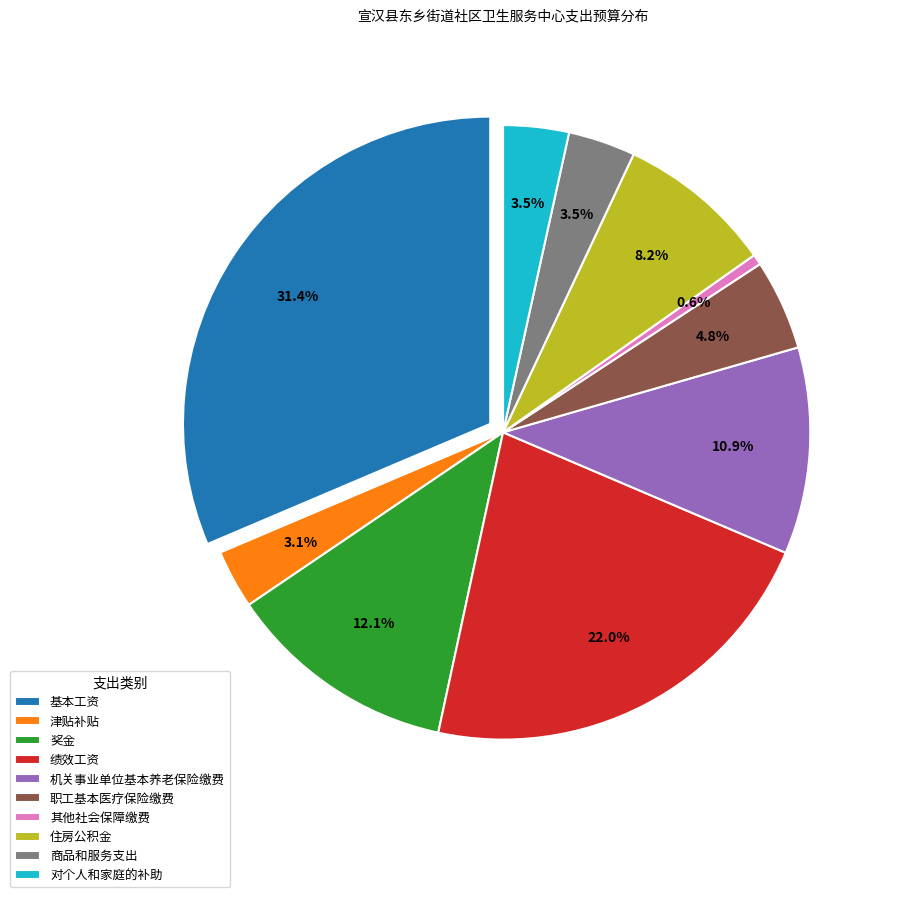

To the nearest percent, what portion does 基本工资 represent?

31%